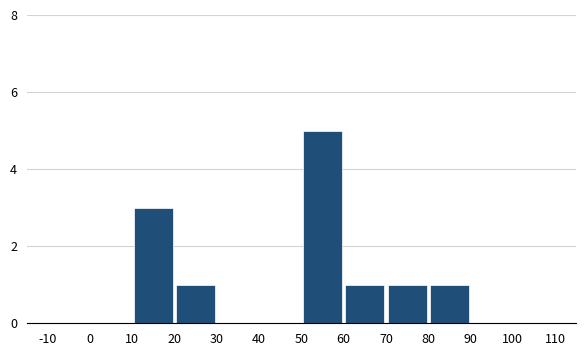

Which range on the x-axis has the tallest bar?

50 to 60